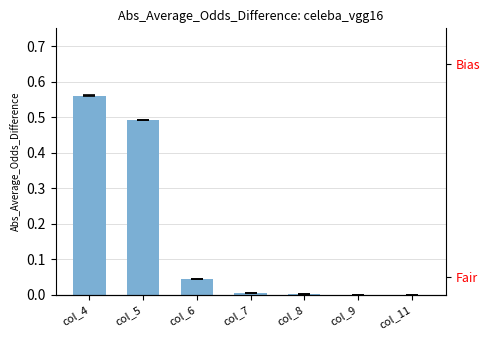

Rank the categories by value from lowest to highest.

col_11, col_9, col_8, col_7, col_6, col_5, col_4